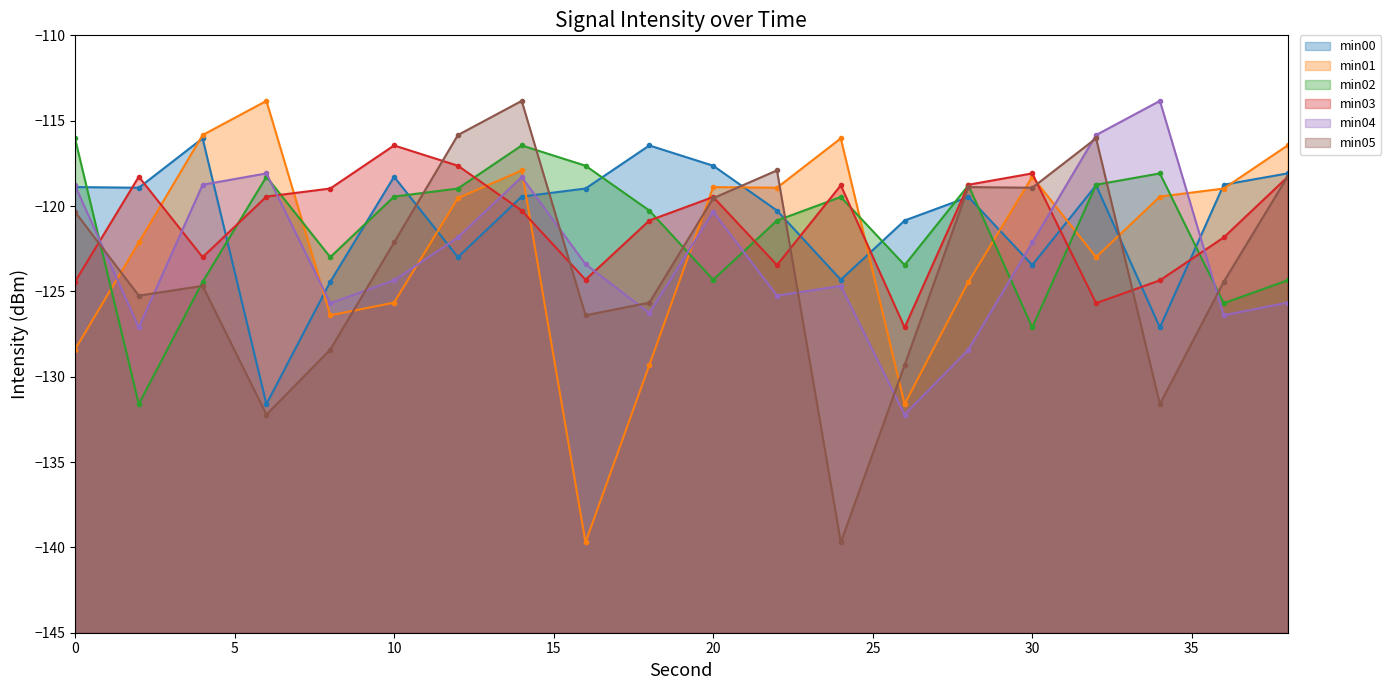

Reading left to right, list all the values displayed in this chart.

min00: -118.9	-118.9	-116.0	-131.6	-124.4	-118.3	-123.0	-119.4	-119.0	-116.5	-117.6	-120.3	-124.3	-120.8	-119.5	-123.5	-118.8	-127.1	-118.8	-118.1
min01: -128.4	-122.1	-115.8	-113.8	-126.4	-125.7	-119.5	-117.9	-139.7	-129.3	-118.9	-118.9	-116.0	-131.6	-124.4	-118.3	-123.0	-119.4	-119.0	-116.5
min02: -116.0	-131.6	-124.4	-118.3	-123.0	-119.4	-119.0	-116.5	-117.6	-120.3	-124.3	-120.8	-119.5	-123.5	-118.8	-127.1	-118.8	-118.1	-125.7	-124.4
min03: -124.4	-118.3	-123.0	-119.4	-119.0	-116.5	-117.6	-120.3	-124.3	-120.8	-119.5	-123.5	-118.8	-127.1	-118.8	-118.1	-125.7	-124.4	-121.8	-118.3
min04: -118.8	-127.1	-118.8	-118.1	-125.7	-124.4	-121.8	-118.3	-123.4	-126.3	-120.3	-125.3	-124.7	-132.2	-128.4	-122.1	-115.8	-113.8	-126.4	-125.7
min05: -120.3	-125.3	-124.7	-132.2	-128.4	-122.1	-115.8	-113.8	-126.4	-125.7	-119.5	-117.9	-139.7	-129.3	-118.9	-118.9	-116.0	-131.6	-124.4	-118.3